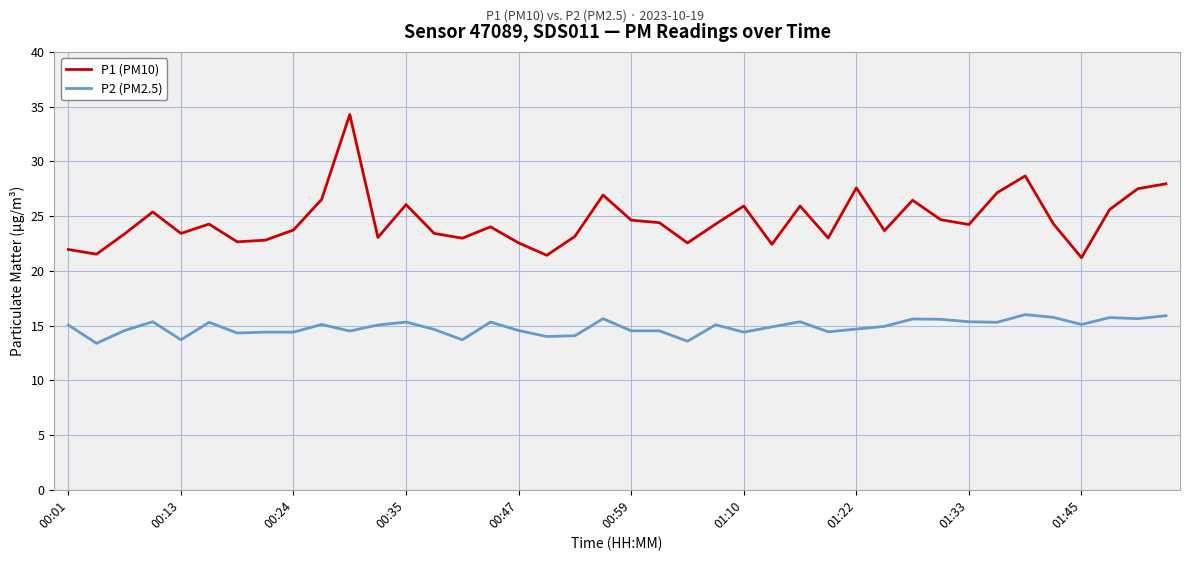

List the series in order of their overall mean, highest first.

P1 (PM10), P2 (PM2.5)